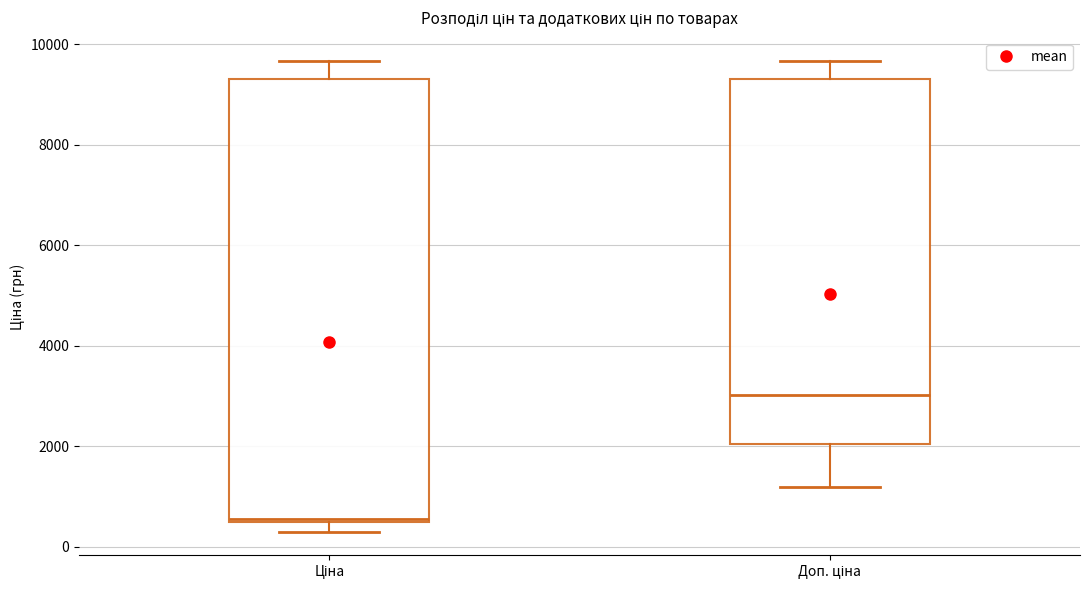

Reading left to right, read every box against the y-axis: the position of its median line, the range the box covers, and the ends of its whiskers. The values are not printed on the chart, so give them approximately, as read against the axis.

Ціна: median 600, box 400 to 9400, whiskers 400 (just below the box's lower edge) to 9600
Доп. ціна: median 3000, box 2000 to 9400, whiskers 1200 to 9600